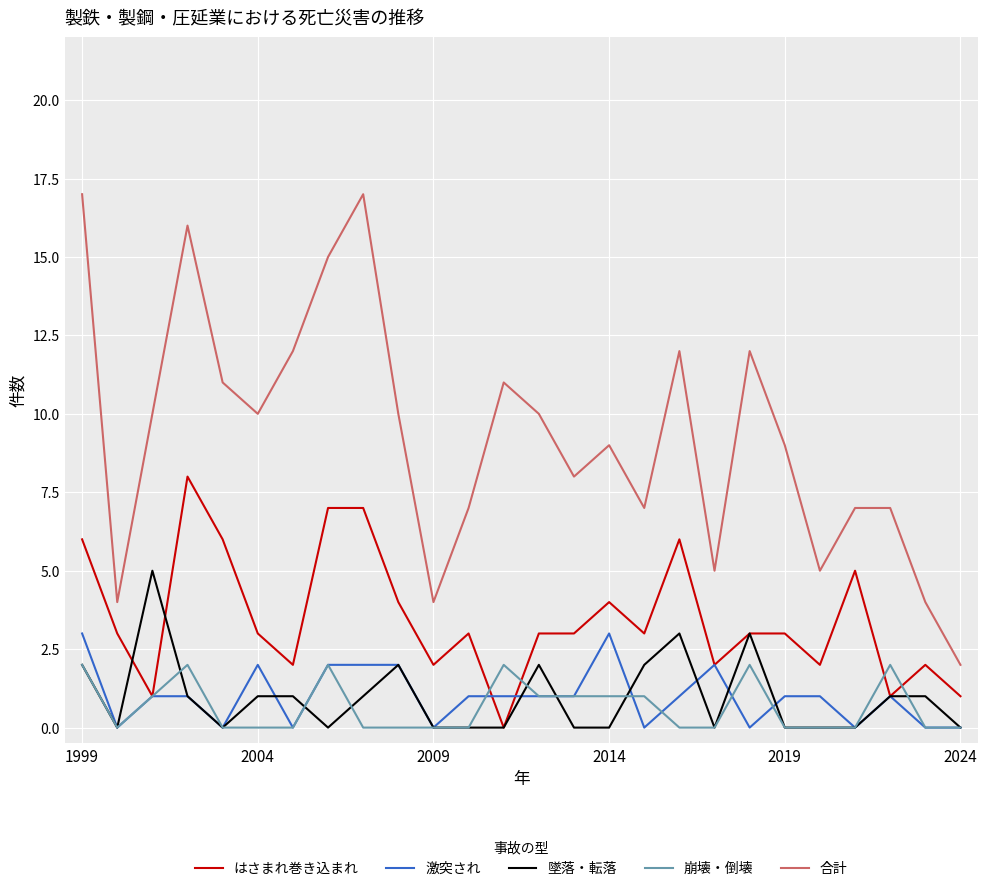

Which series has the largest range (max minus min)?

合計